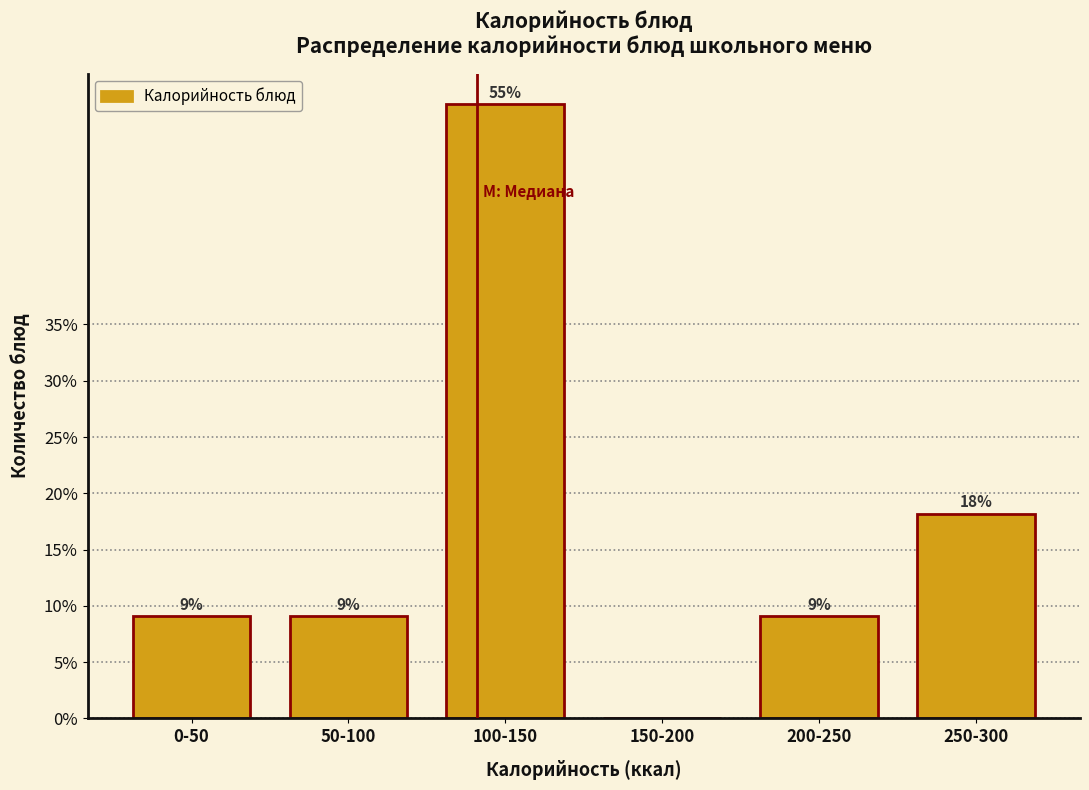

Are the bars horizontal?

No